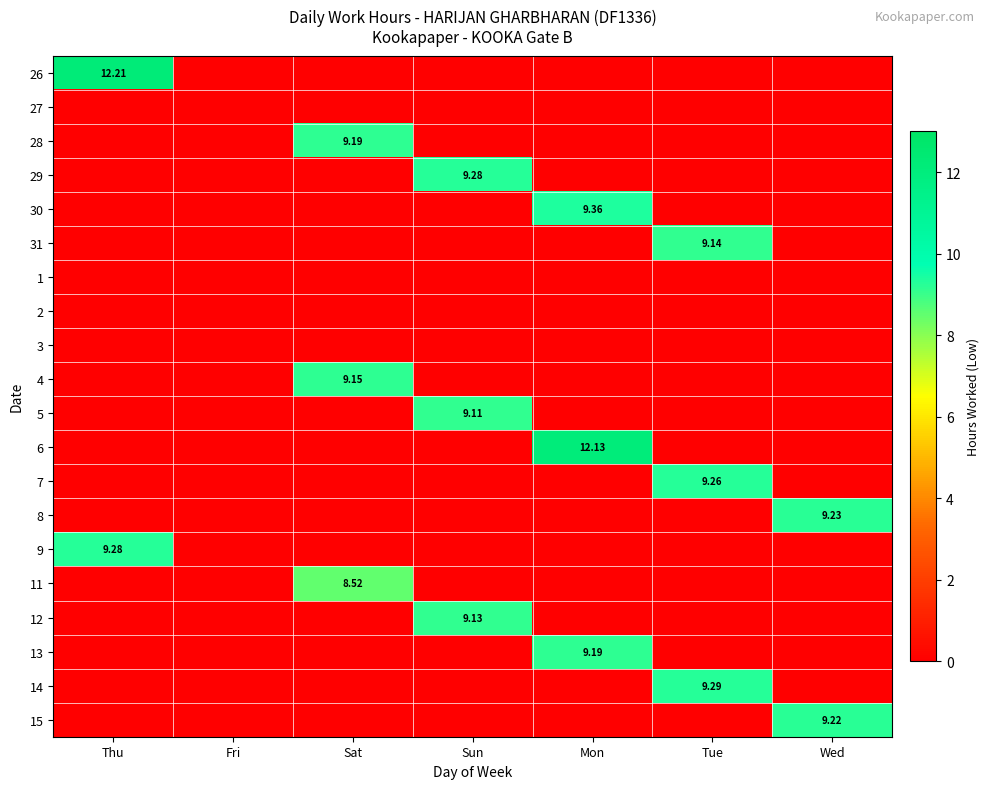

How many distinct data groups are displayed?

20